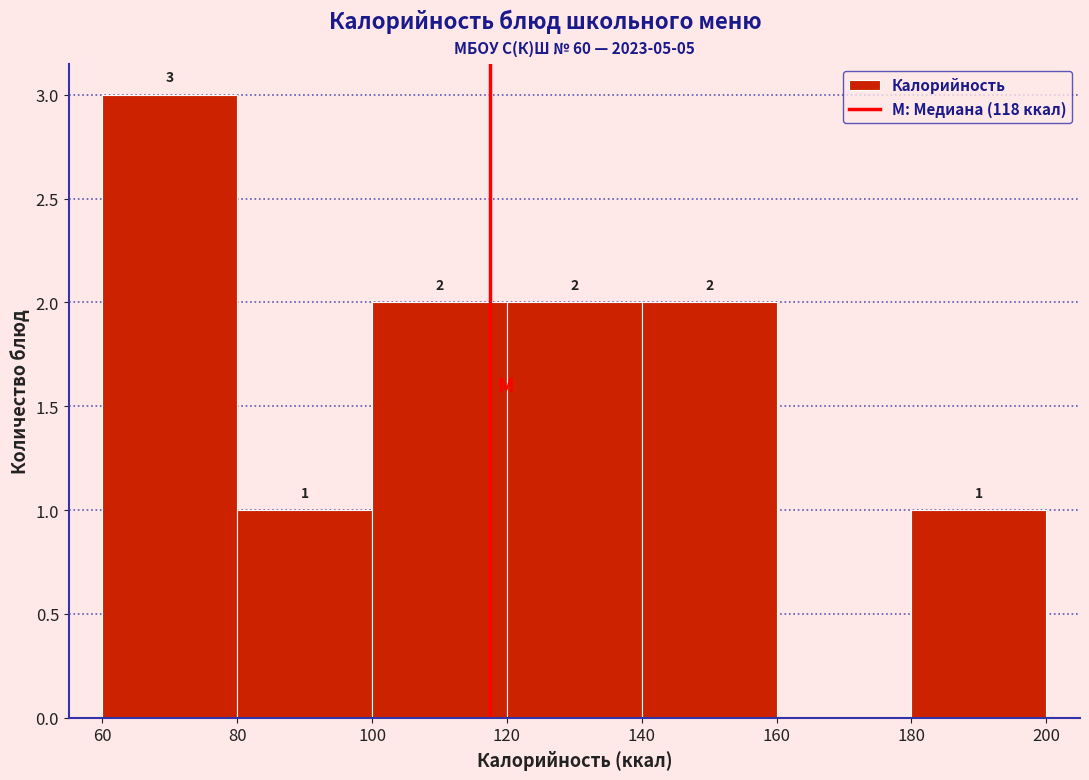

Over which range of the x-axis is the bar tallest?

60 to 80